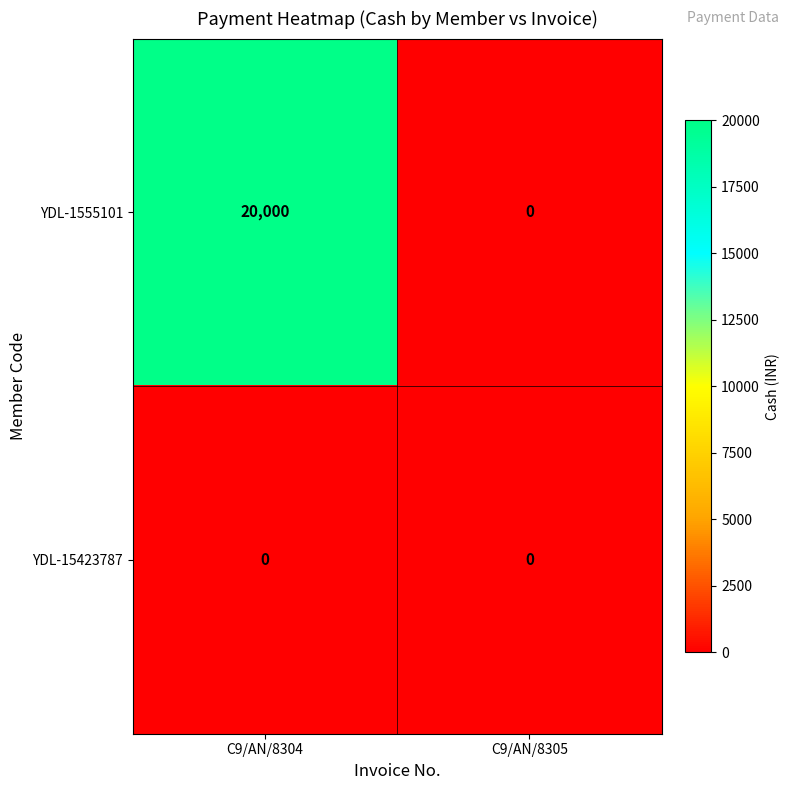

What is the greatest value displayed?

20000